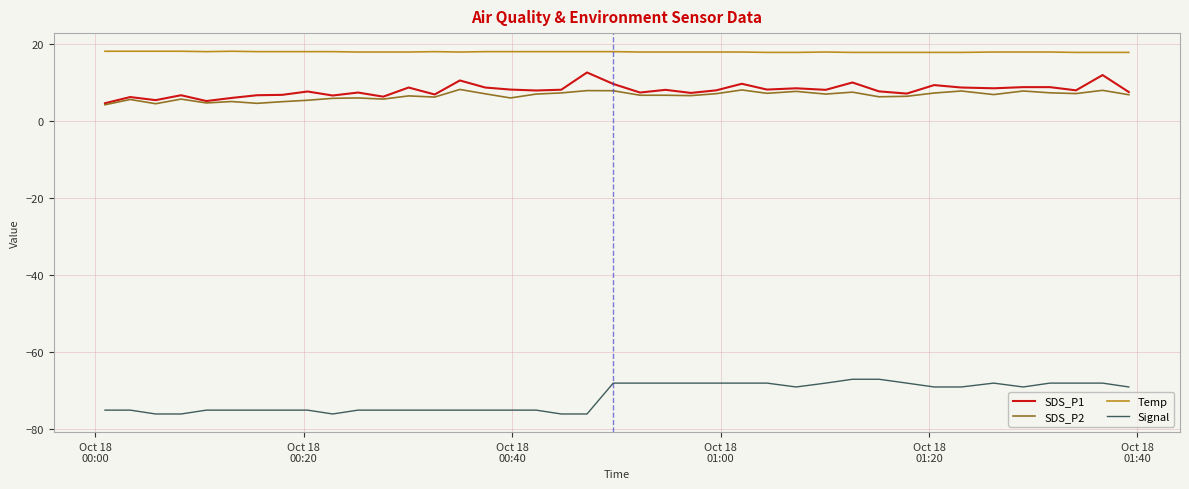

What is the highest value of the Temp series?

18.0